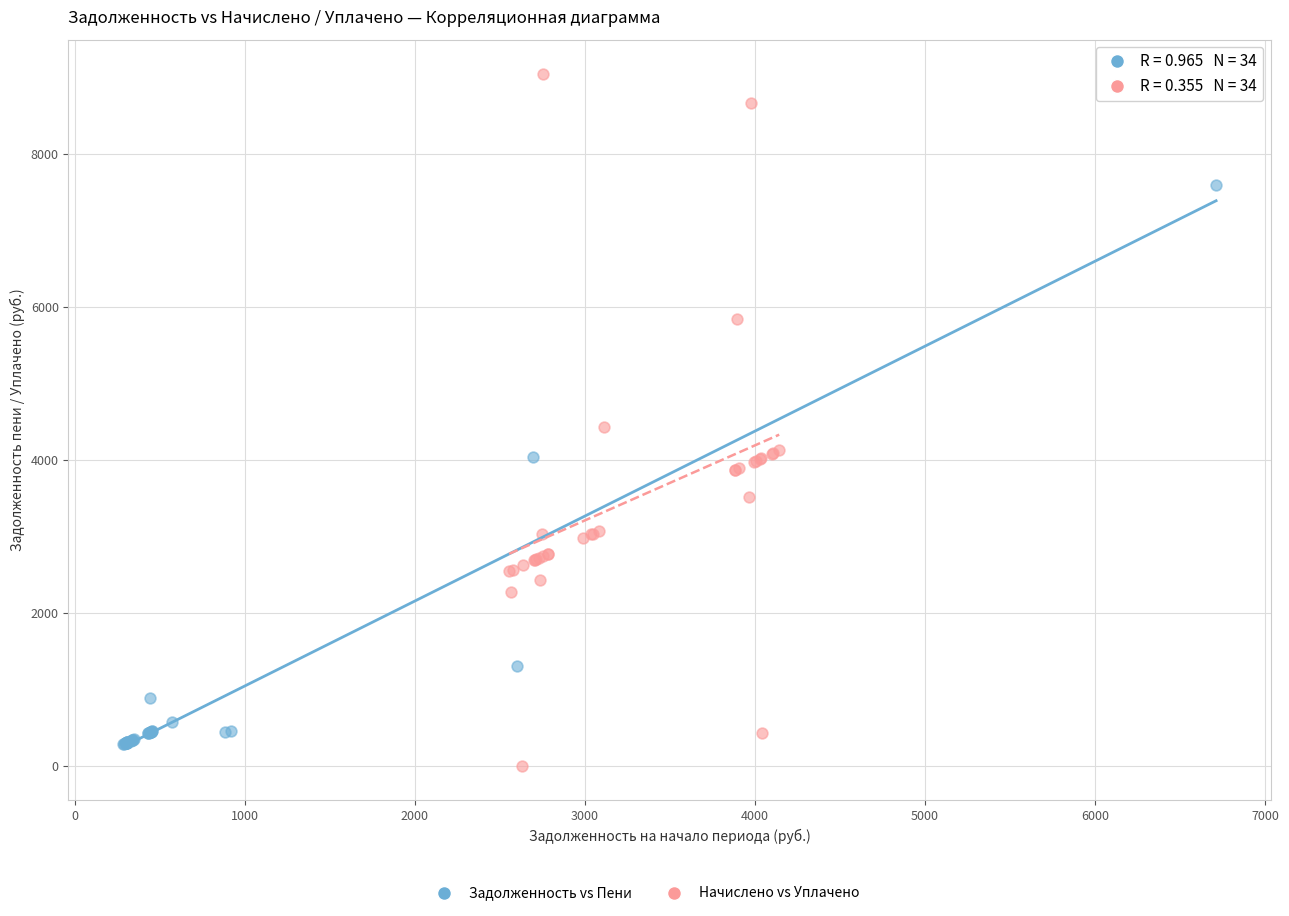

Which series reaches the maximum Y coordinate?

Начислено vs Уплачено